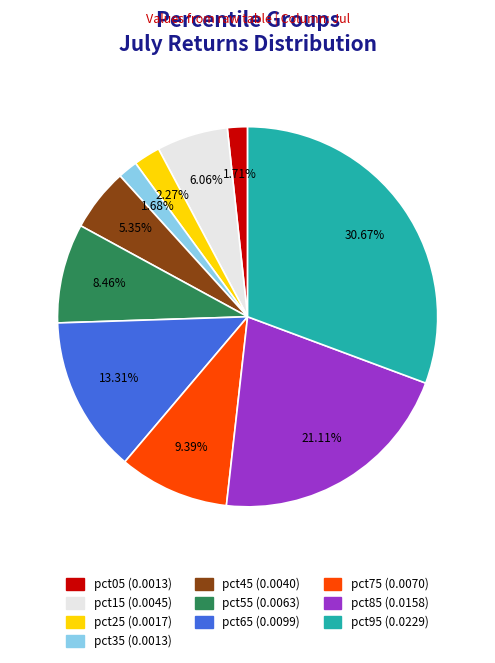

How many segments does this pie chart have?

10